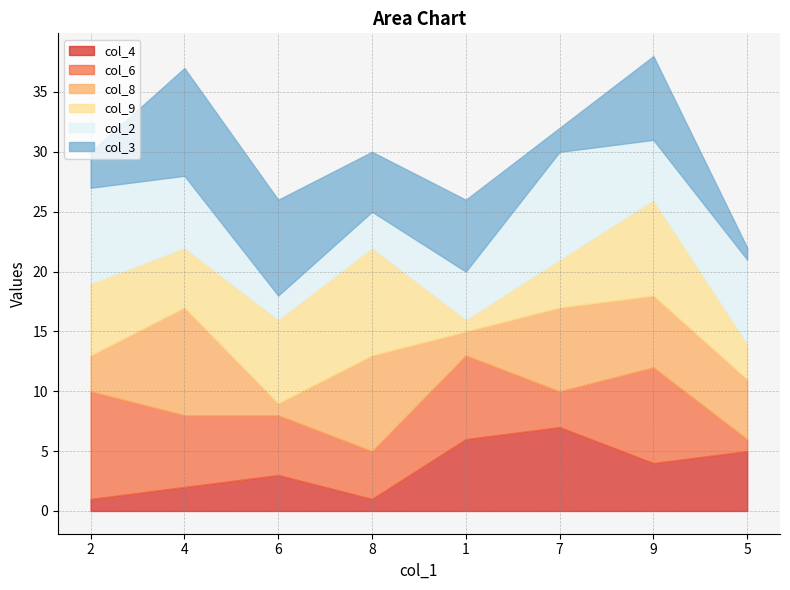

What position from the left is 7?

6